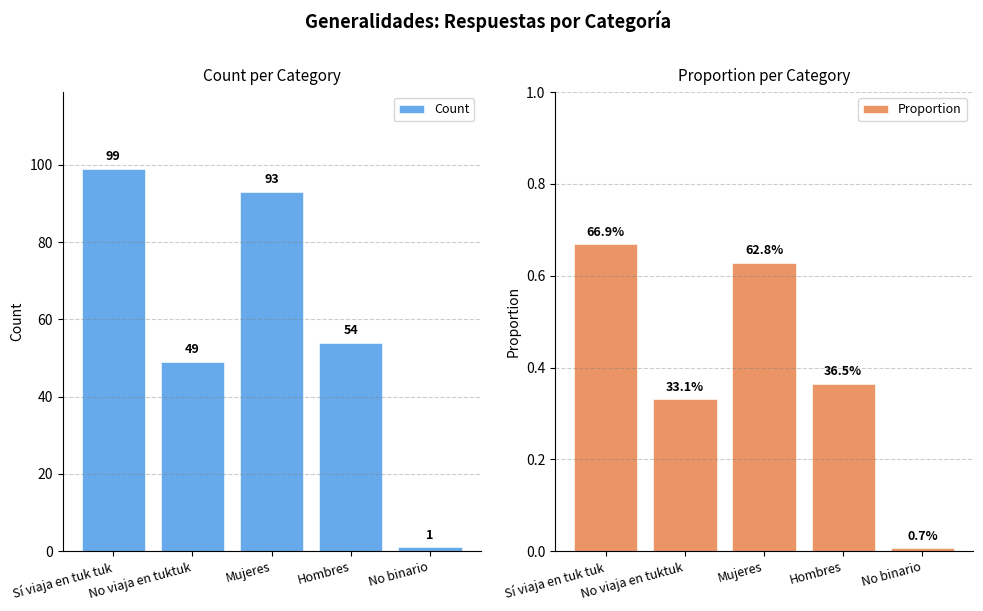

What is the label of the 4th bar from the left?

Hombres